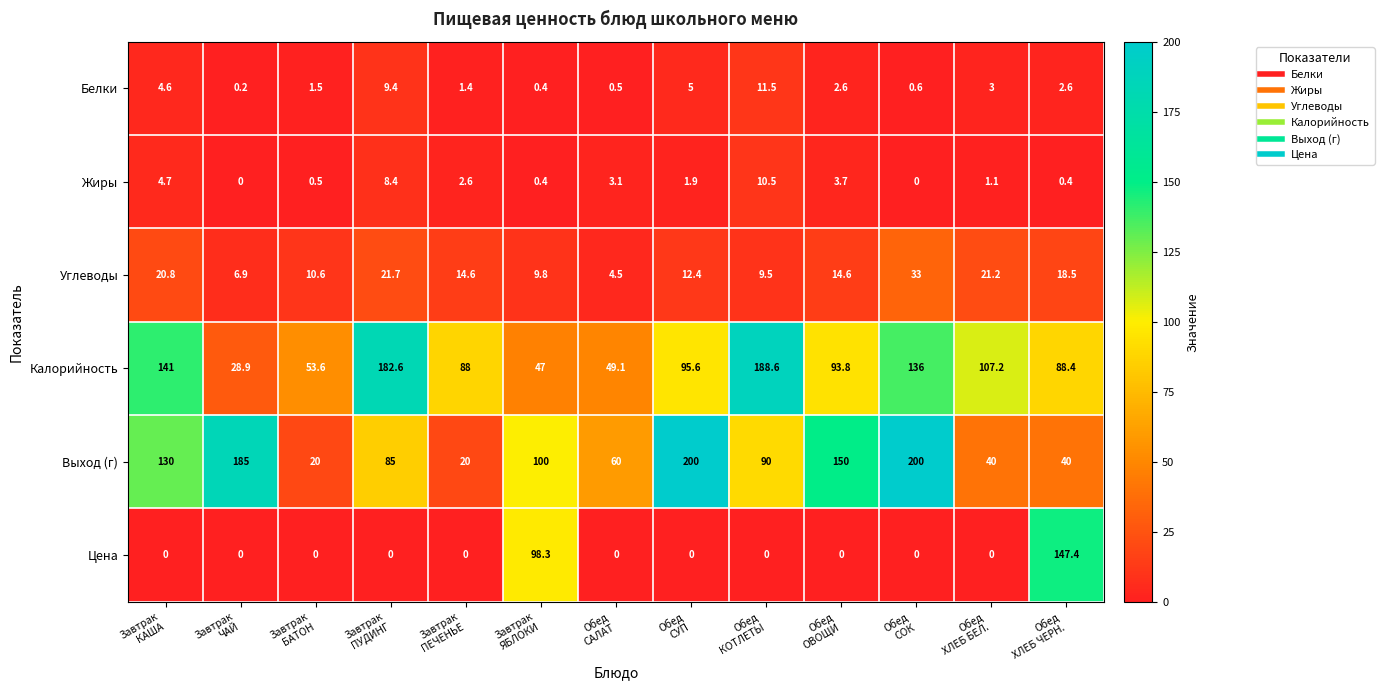

What is the spread (max minus min) of values at Завтрак
ПЕЧЕНЬЕ?

88.0